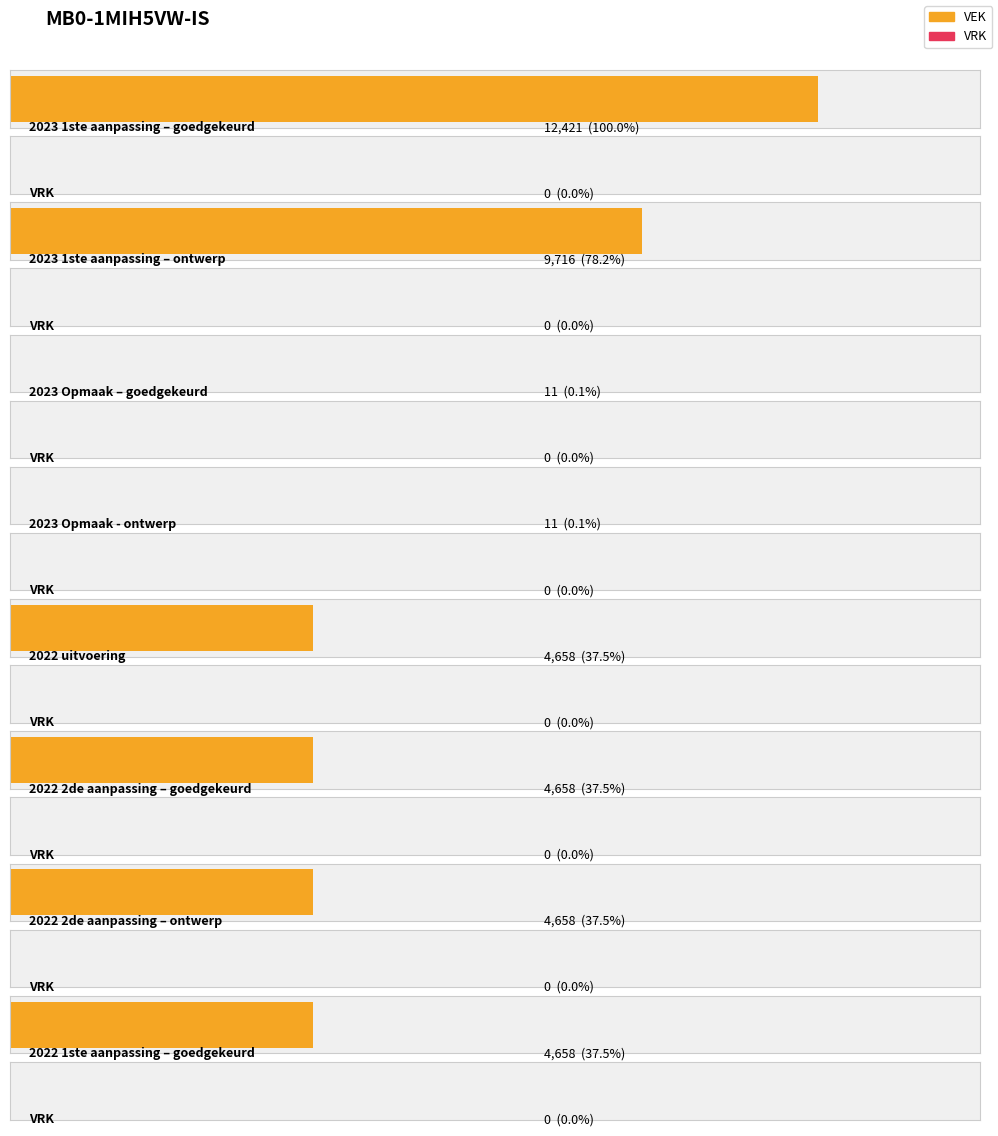

What are all the series names shown in the legend?

VEK, VRK